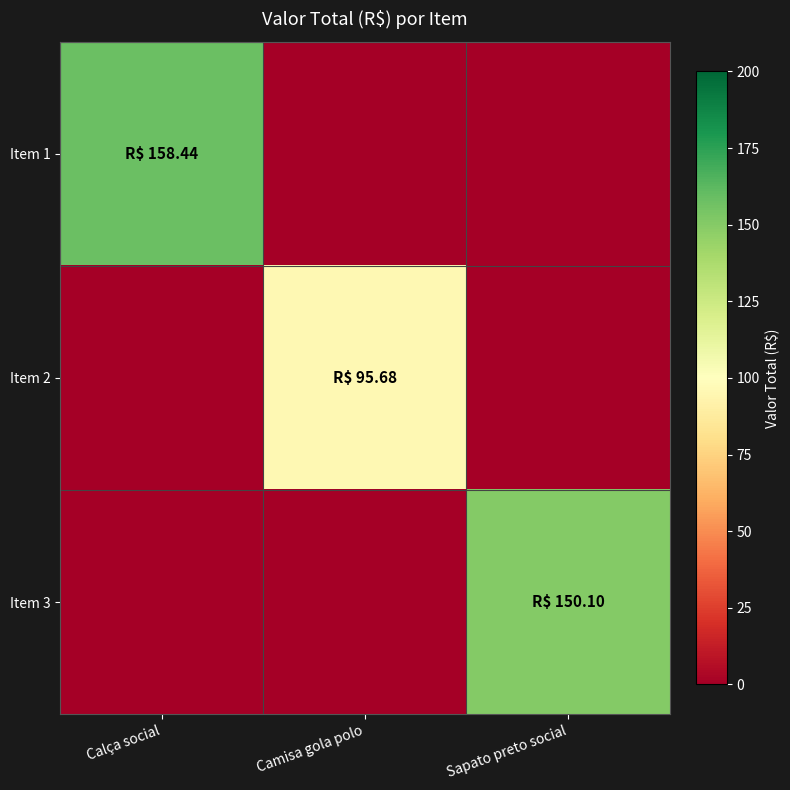

What is the difference between the highest and lowest values at Camisa gola polo?

95.7